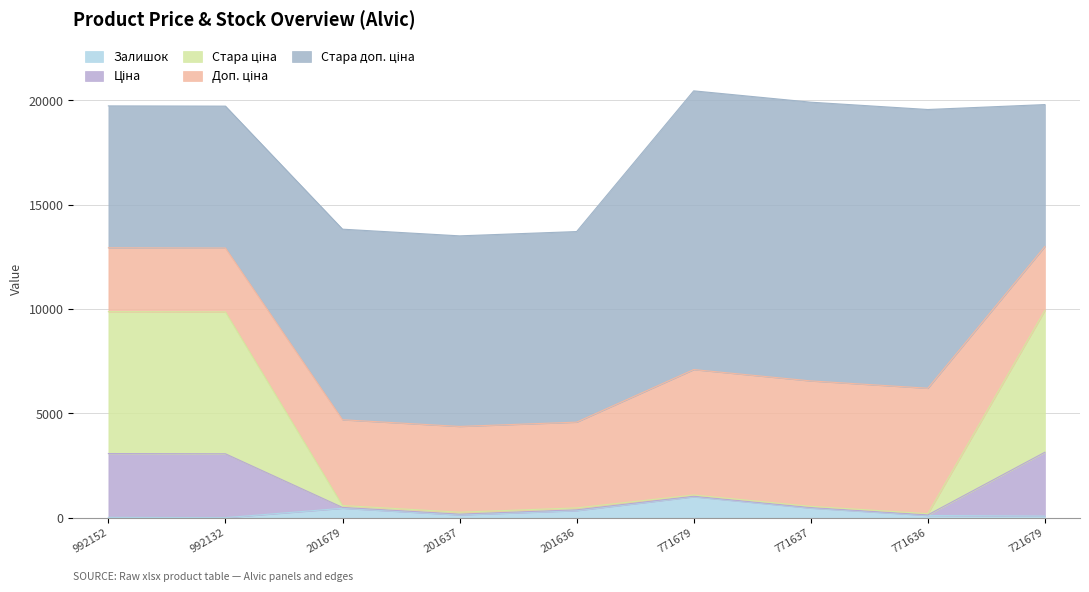

Does the chart display data point markers on the line(s)?

No